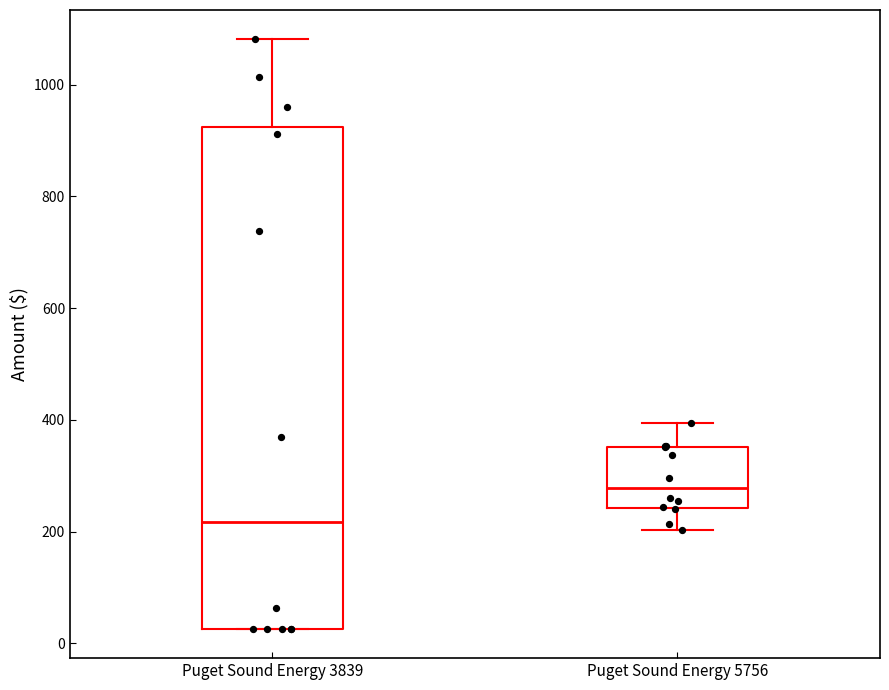

Which box's median line is the highest?

Puget Sound Energy 5756